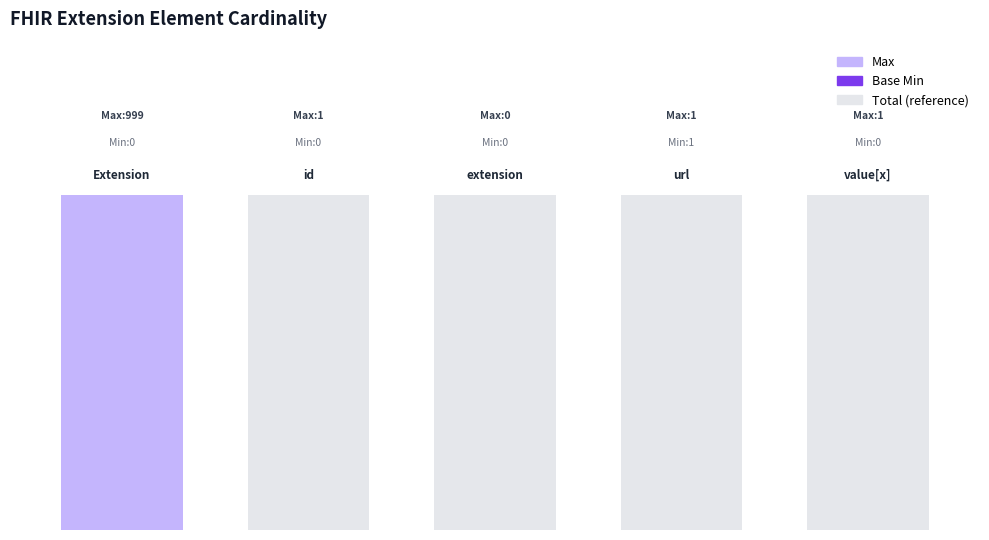

Rank the categories by Min value from highest to lowest.

Extension.url, Extension, Extension.id, Extension.extension, Extension.value[x]